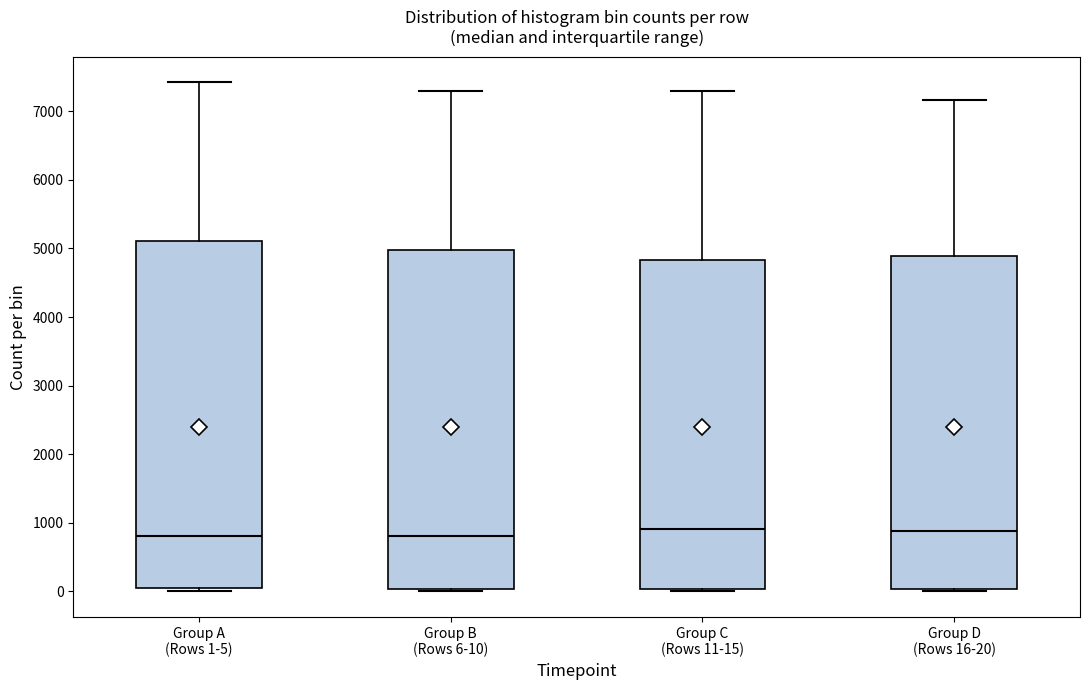

Reading left to right, read every box against the y-axis: the position of its median line, the range the box covers, and the ends of its whiskers. The values are not printed on the chart, so give them approximately, as read against the axis.

Group A (Rows 1-5): median 800, box 0 to 5100, whiskers 0 (just below the box's lower edge) to 7400
Group B (Rows 6-10): median 800, box 0 to 5000, whiskers 0 (just below the box's lower edge) to 7300
Group C (Rows 11-15): median 900, box 0 to 4800, whiskers 0 (just below the box's lower edge) to 7300
Group D (Rows 16-20): median 900, box 0 to 4900, whiskers 0 to 7200